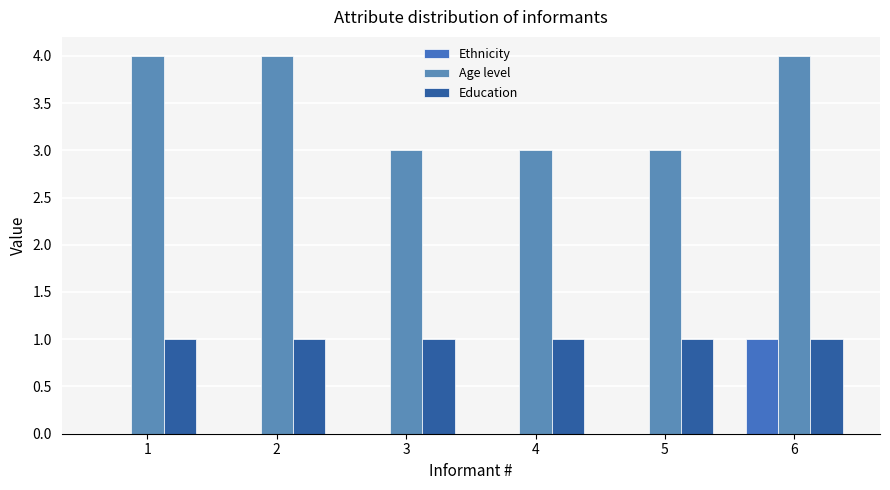

True or false: Education has a value of 1 at 5.

True